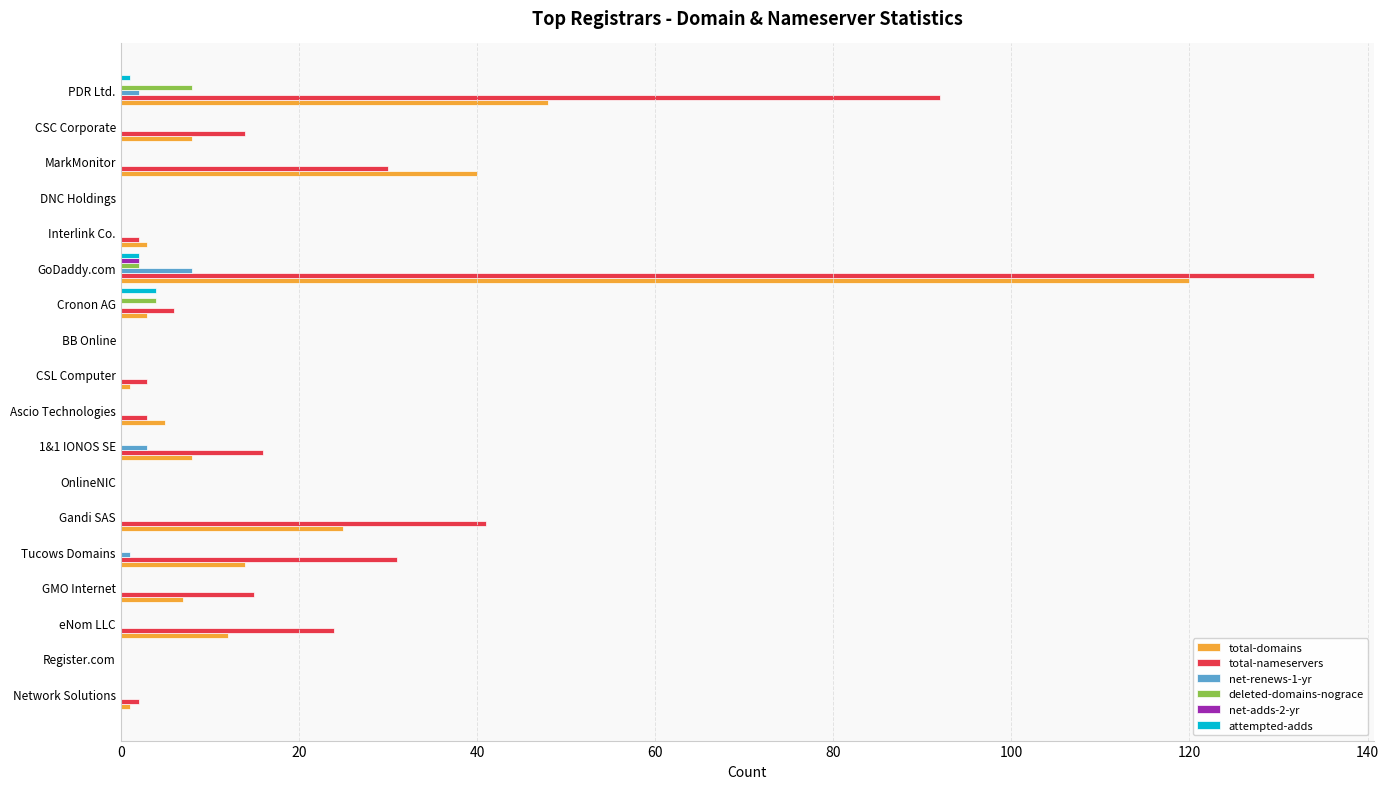

The attempted-adds series shows 0 at eNom LLC. True or false?

True